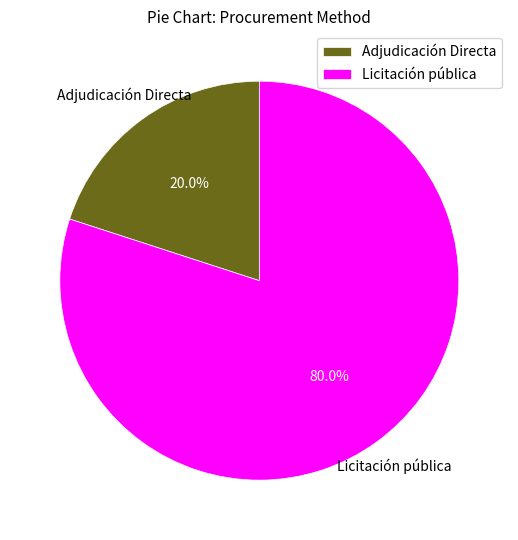

Between Licitación pública and Adjudicación Directa, which is larger?

Licitación pública